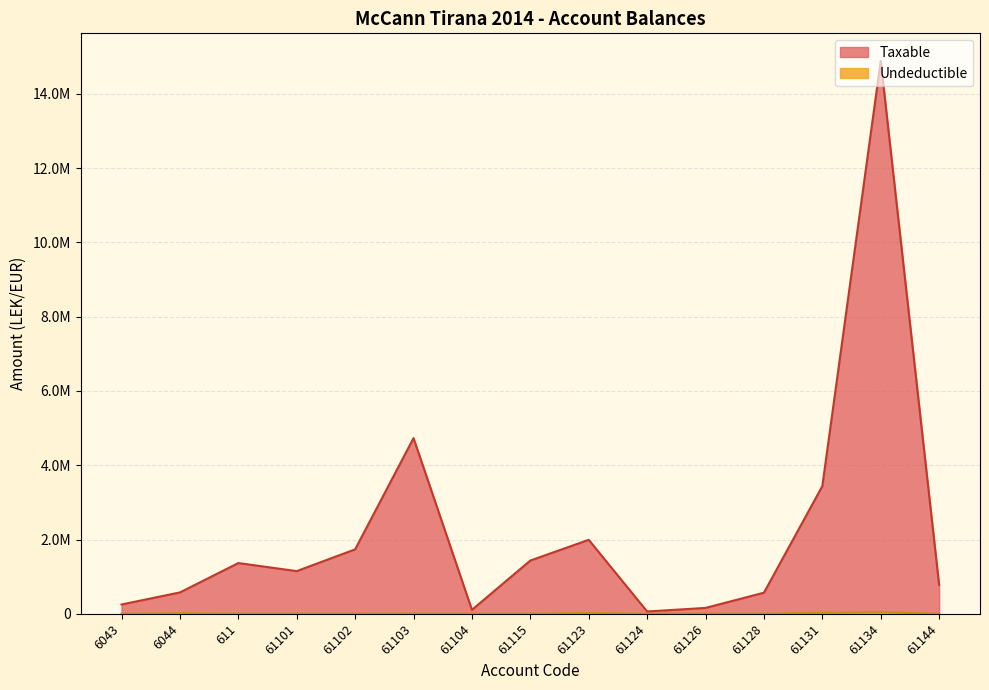

What is the difference between the maximum and second lowest values in the Undeductible series?

43299.0